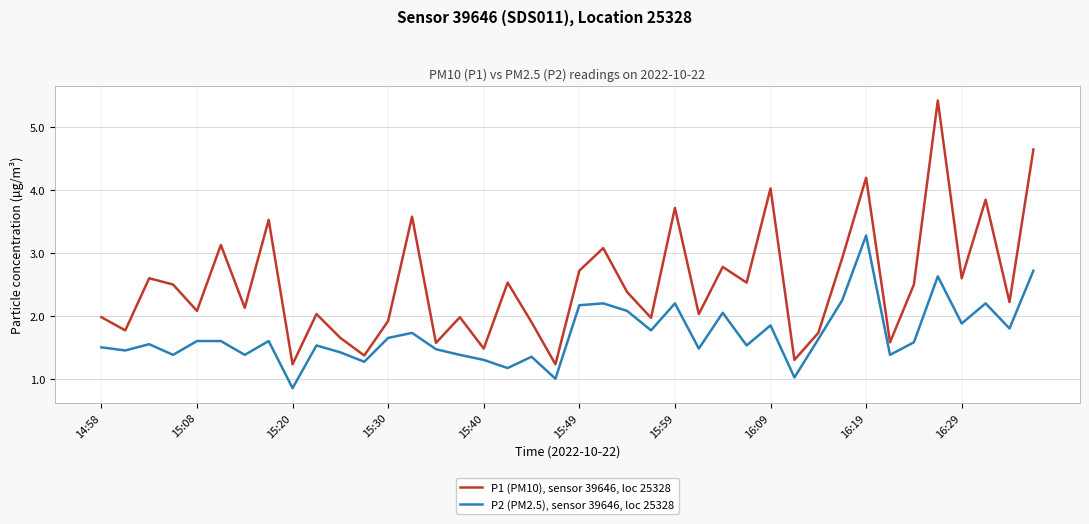

Which series has the widest spread of values?

P1 (PM10), sensor 39646, loc 25328